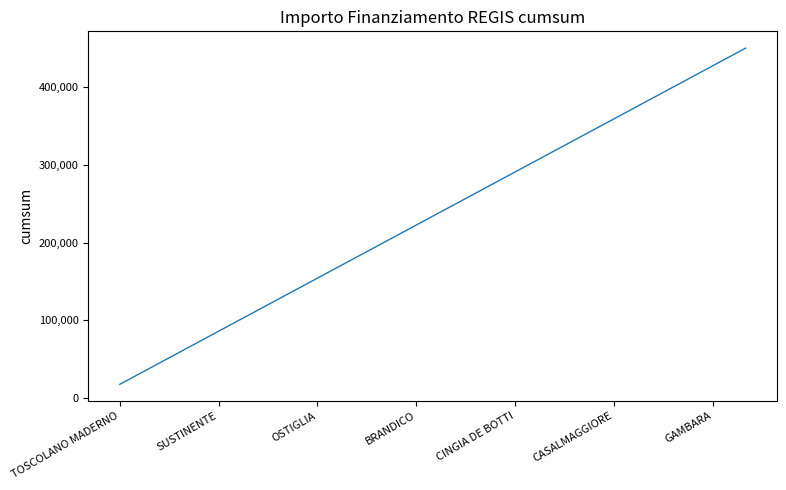

Is this an area chart (filled region under the line)?

No